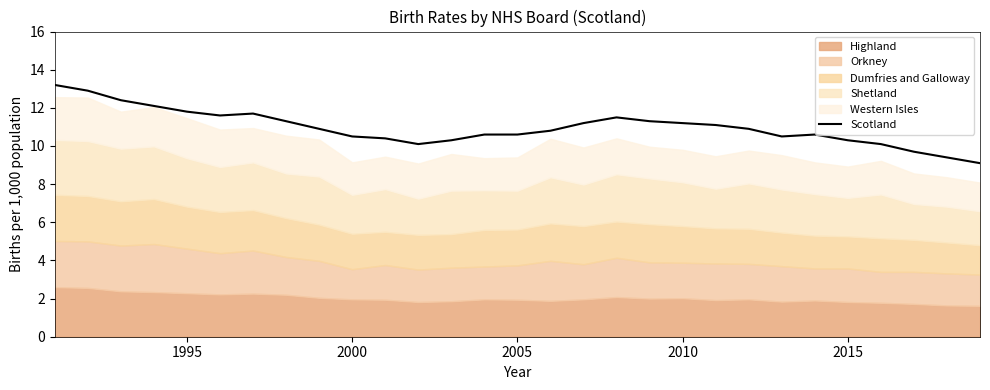

Reading left to right, extract all data points from this chart.

13.2	12.9	12.4	12.1	11.8	11.6	11.7	11.3	10.9	10.5	10.4	10.1	10.3	10.6	10.6	10.8	11.2	11.5	11.3	11.2	11.1	10.9	10.5	10.6	10.3	10.1	9.7	9.4	9.1